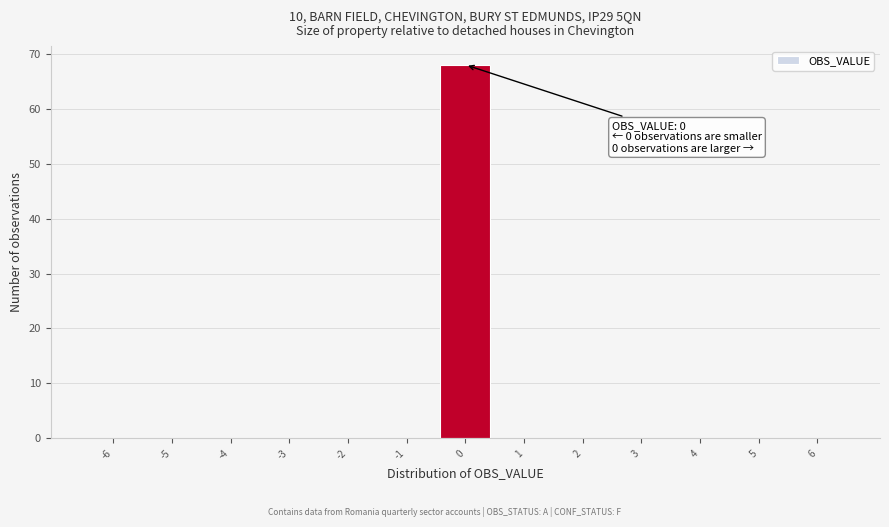

Which range on the x-axis has the tallest bar?

-0.5 to 0.5